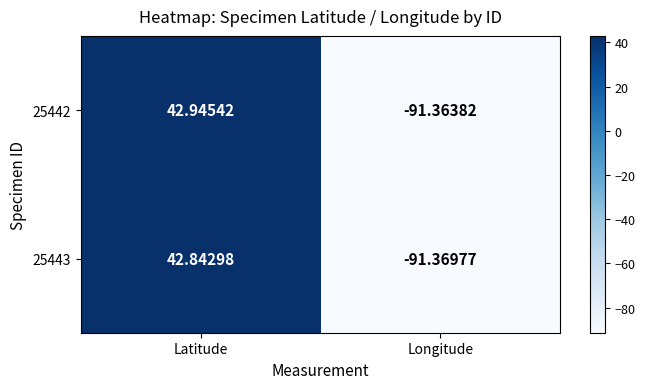

At which label is 25442 closest to -24?

Latitude